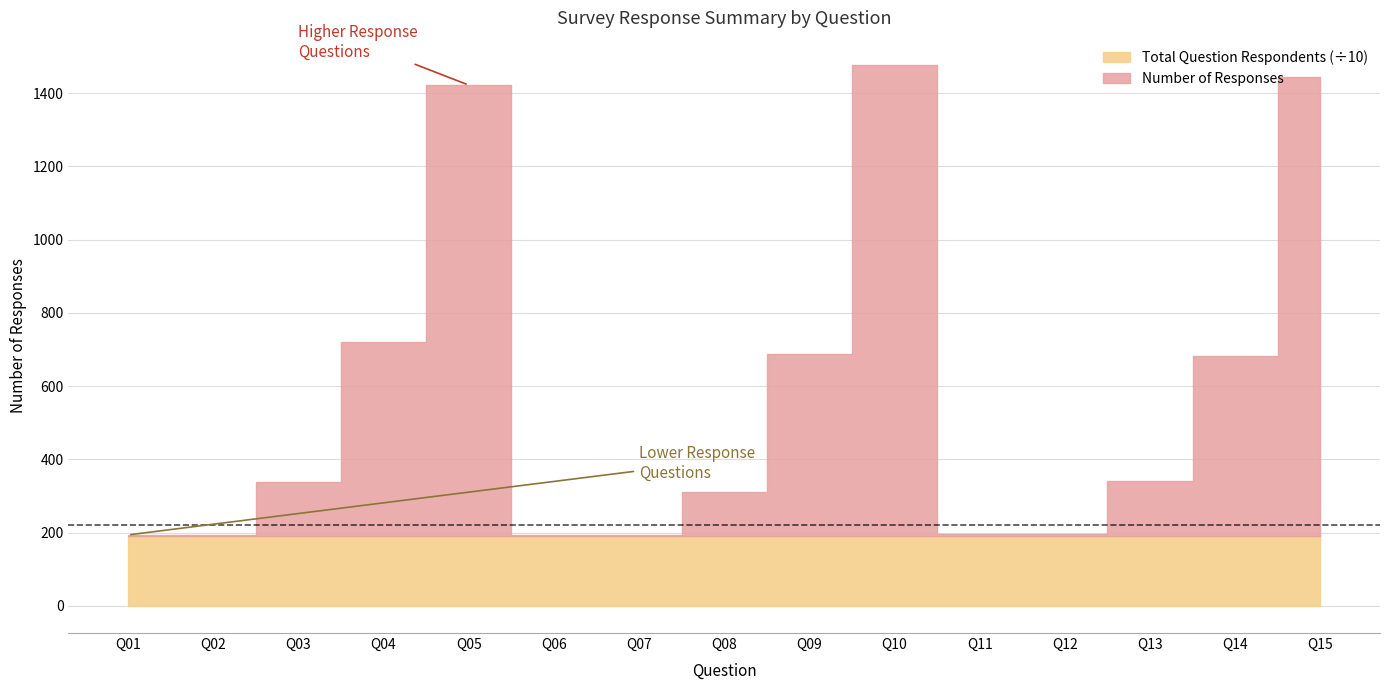

Rank the categories by Total Question Respondents value from highest to lowest.

Q01, Q02, Q03, Q04, Q05, Q06, Q07, Q08, Q09, Q10, Q11, Q12, Q13, Q14, Q15